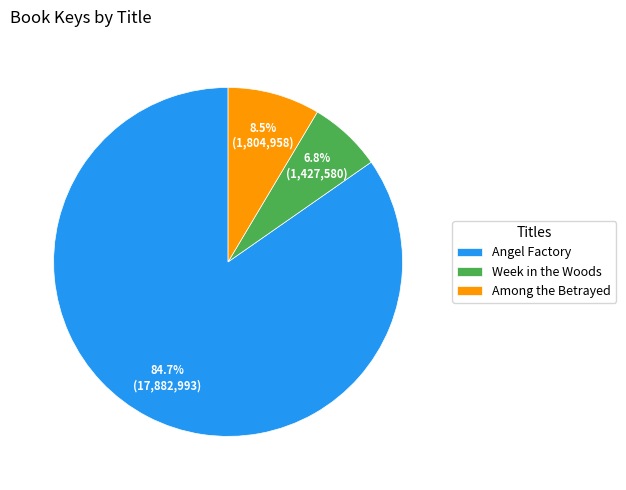

Count the number of slices in the pie.

3